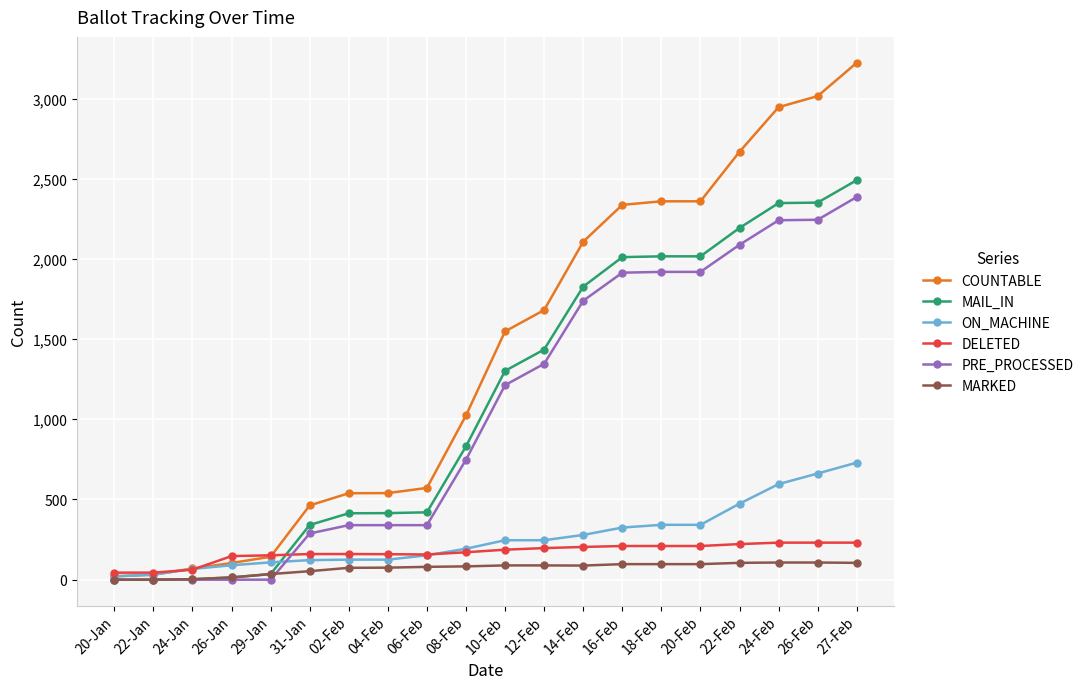

What is the maximum value shown in the chart?

3223